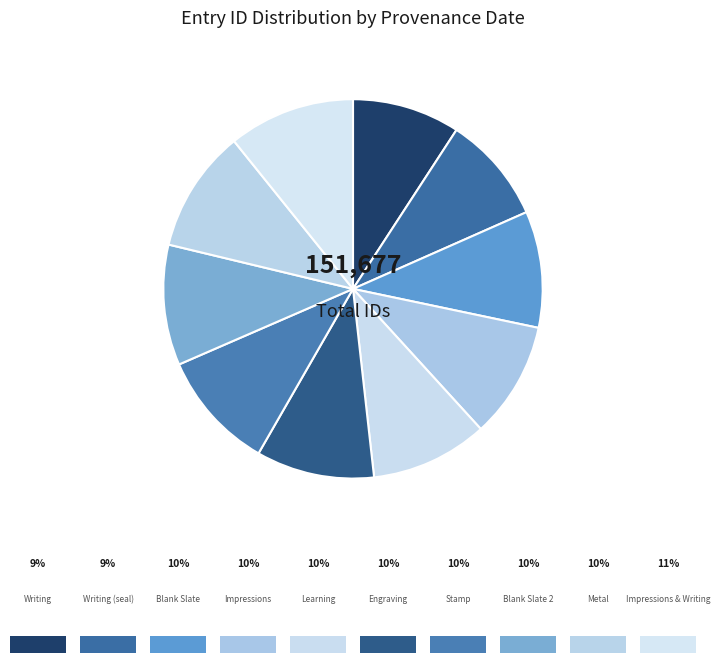

Count the number of slices in the pie.

10